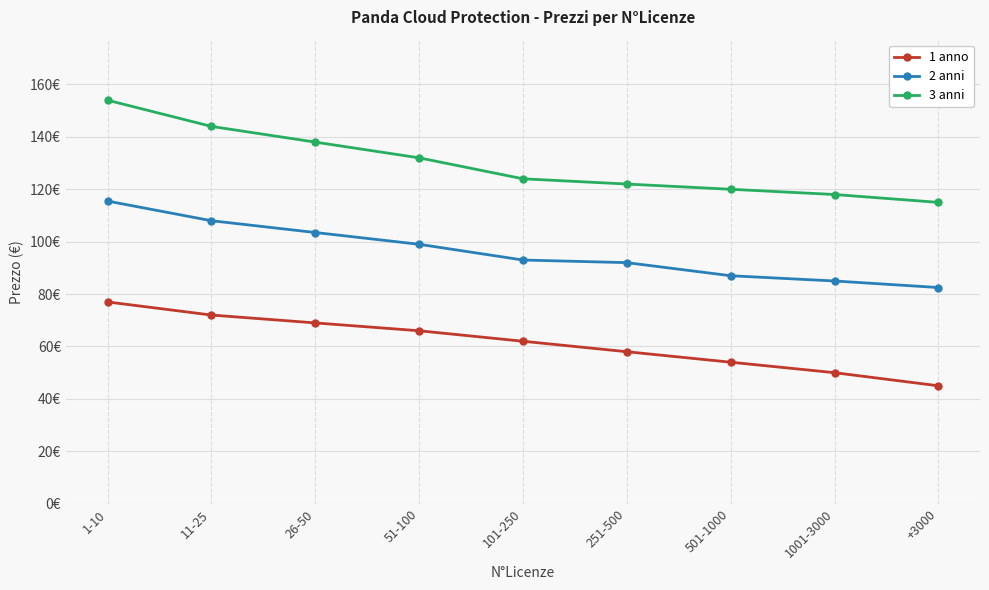

What is the maximum value shown in the chart?

154.0